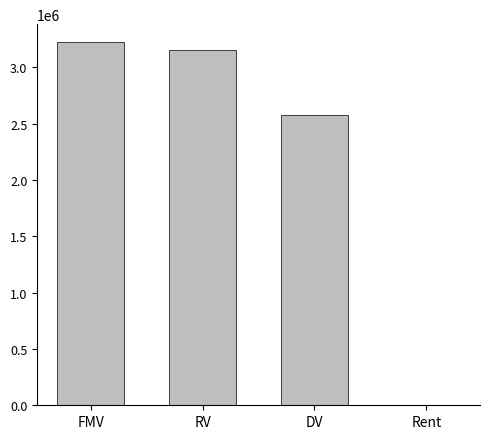

What is the change in value from FMV to DV?

-644600.0